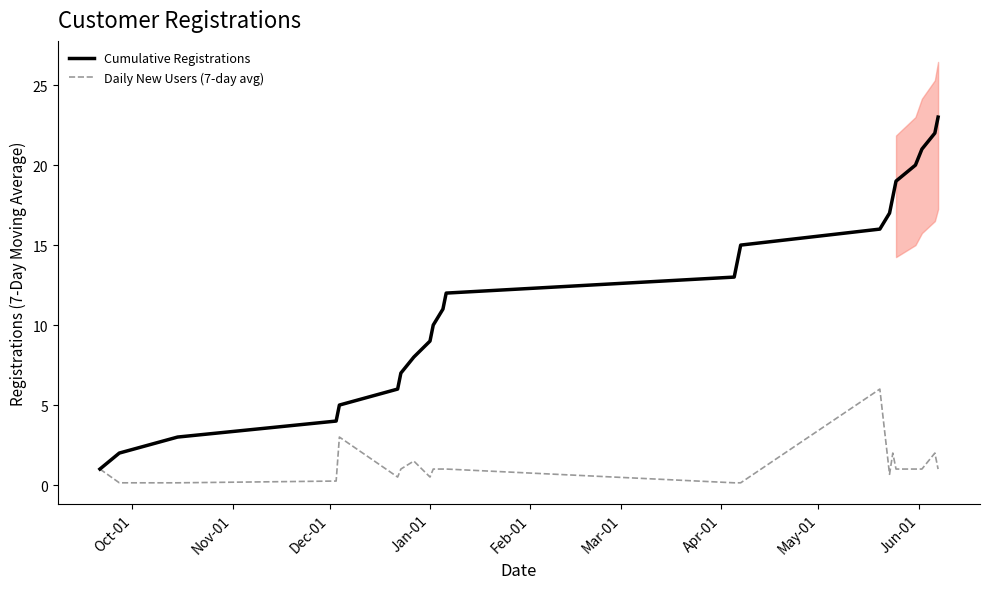

What are all the series names shown in the legend?

Cumulative Registrations, Daily New Users (7-day avg)